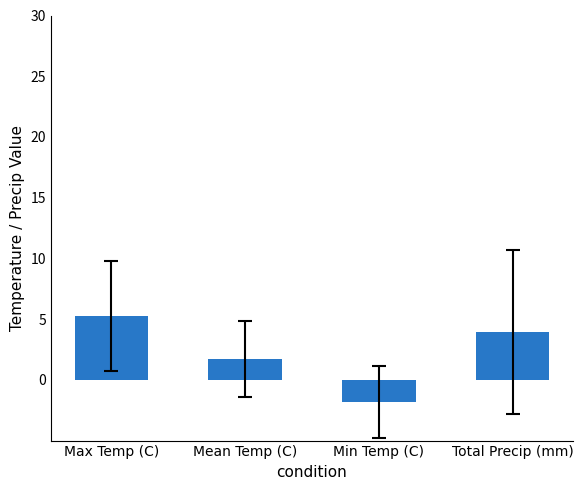

Where is the data nearest to the value 1?

Mean Temp (C)